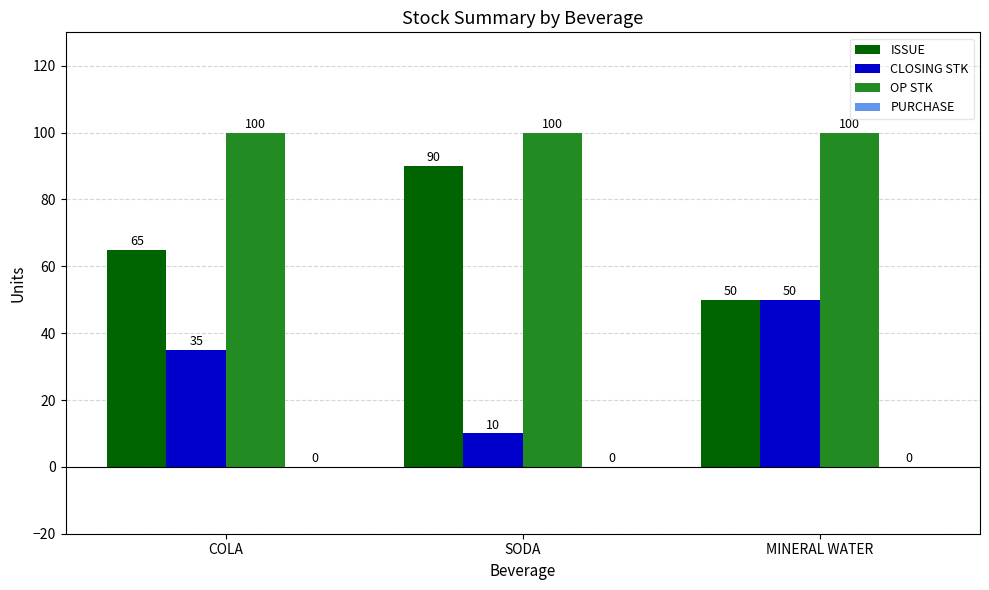

Reading right to left, transcribe all the data shown in this chart.

ISSUE: MINERAL WATER=50	SODA=90	COLA=65
CLOSING STK: MINERAL WATER=50	SODA=10	COLA=35
OP STK: MINERAL WATER=100	SODA=100	COLA=100